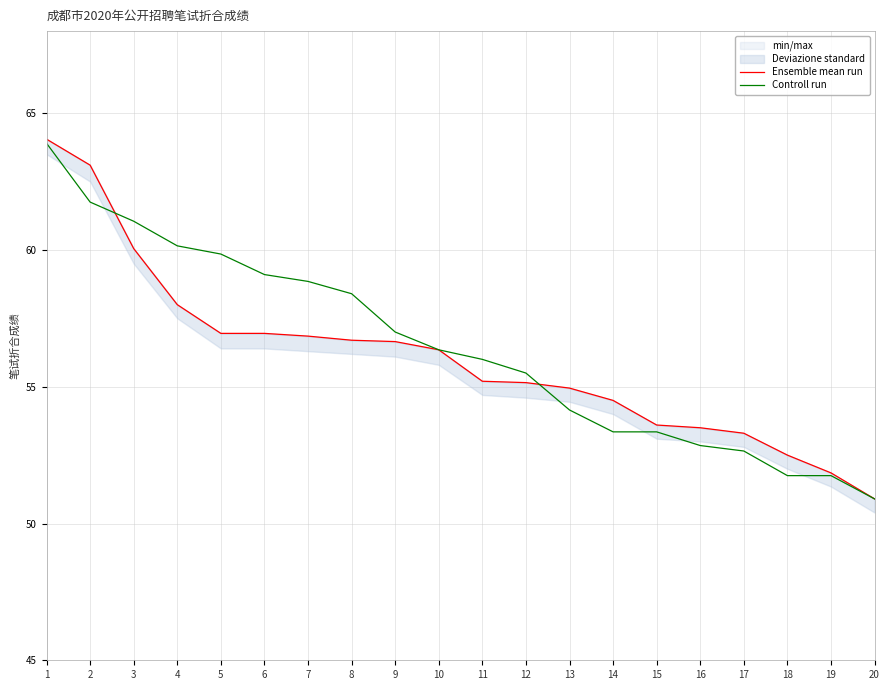

Rank the series at 8 from lowest to highest value.

Ensemble mean run, Controll run